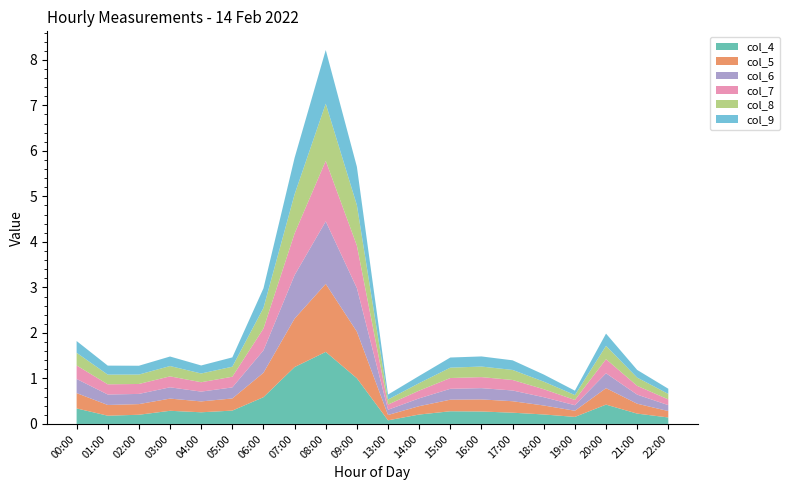

Reading right to left, list all the values displayed in this chart.

col_4: 0.1	0.2	0.4	0.2	0.2	0.2	0.3	0.3	0.2	0.1	1.0	1.6	1.3	0.6	0.3	0.3	0.3	0.2	0.2	0.3
col_5: 0.1	0.2	0.4	0.1	0.2	0.3	0.3	0.3	0.2	0.1	1.0	1.5	1.1	0.5	0.3	0.2	0.3	0.2	0.2	0.3
col_6: 0.1	0.2	0.3	0.1	0.2	0.2	0.2	0.2	0.2	0.1	1.0	1.4	1.0	0.5	0.2	0.2	0.2	0.2	0.2	0.3
col_7: 0.1	0.2	0.3	0.1	0.2	0.2	0.2	0.2	0.2	0.1	0.9	1.3	0.9	0.5	0.2	0.2	0.2	0.2	0.2	0.3
col_8: 0.1	0.2	0.3	0.1	0.2	0.2	0.2	0.2	0.2	0.1	0.9	1.3	0.9	0.5	0.2	0.2	0.2	0.2	0.2	0.3
col_9: 0.1	0.2	0.3	0.1	0.2	0.2	0.2	0.2	0.2	0.1	0.8	1.2	0.8	0.4	0.2	0.2	0.2	0.2	0.2	0.3